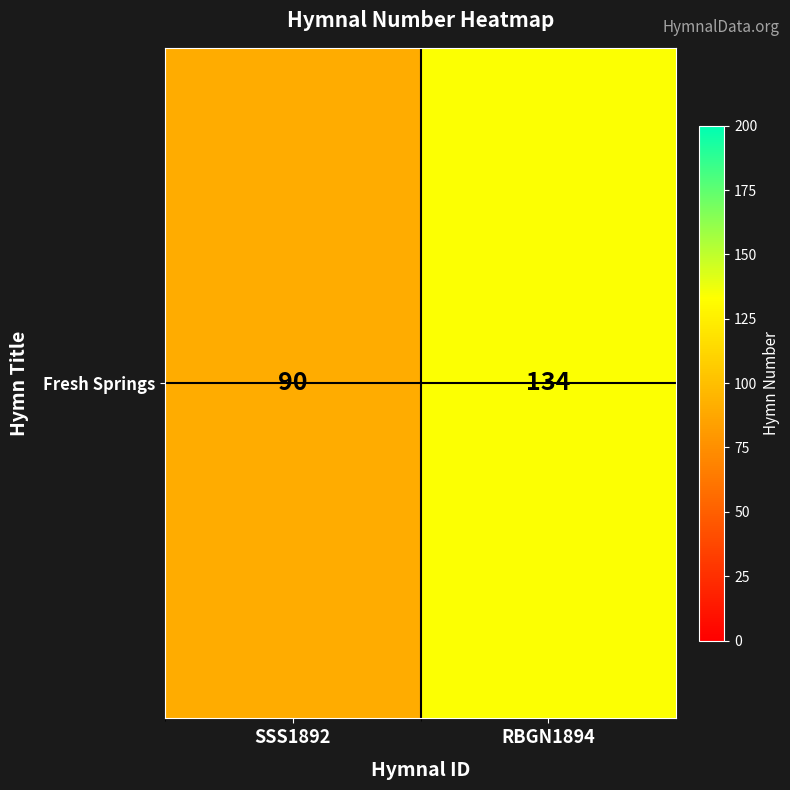

Reading right to left, list all the values displayed in this chart.

134	90